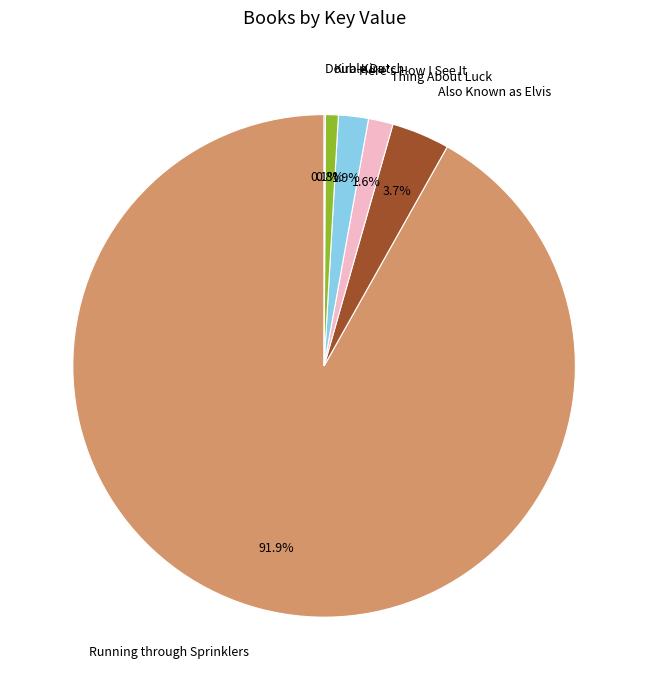

Which slice is the largest?

Running through Sprinklers